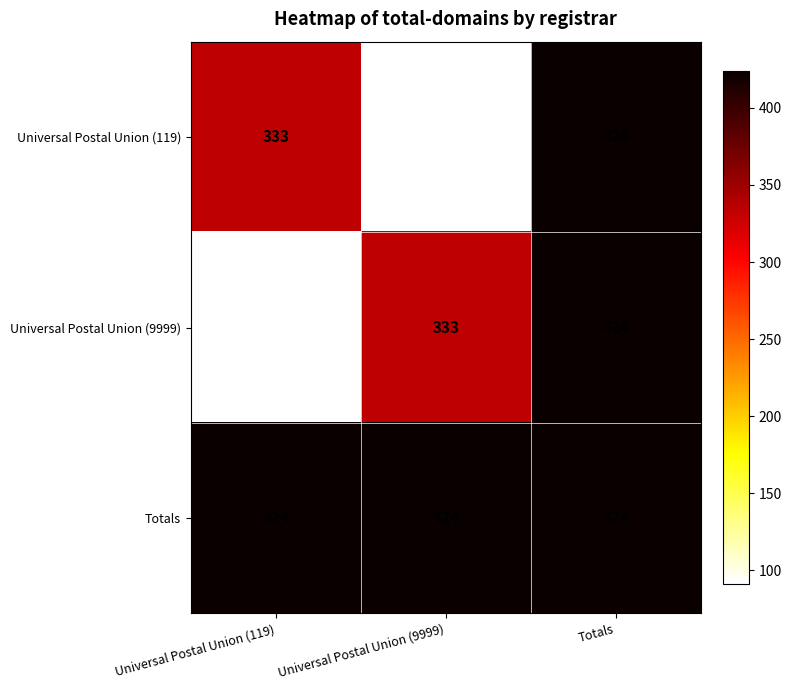

How many distinct data groups are displayed?

3